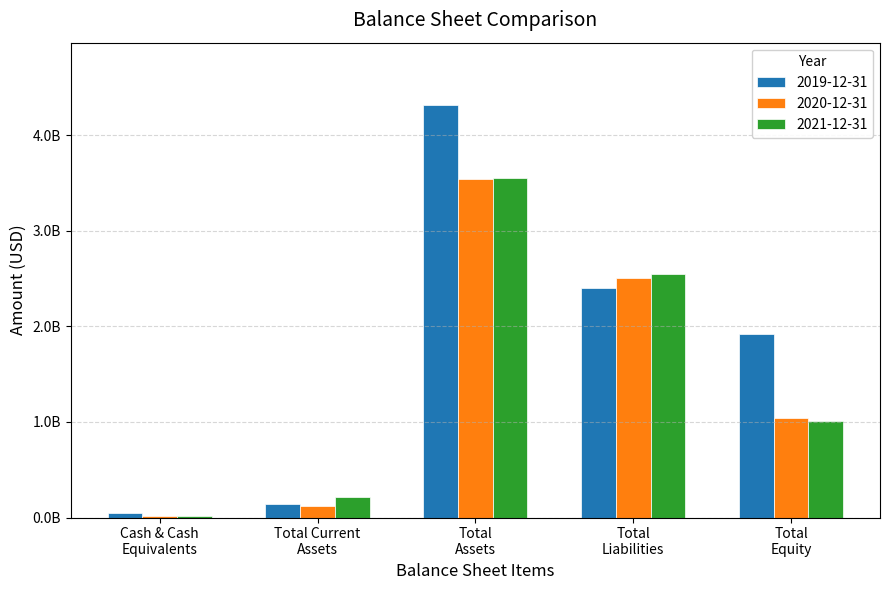

What is the difference between the 2019-12-31 values at Total
Liabilities and Total Current
Assets?

2264004000